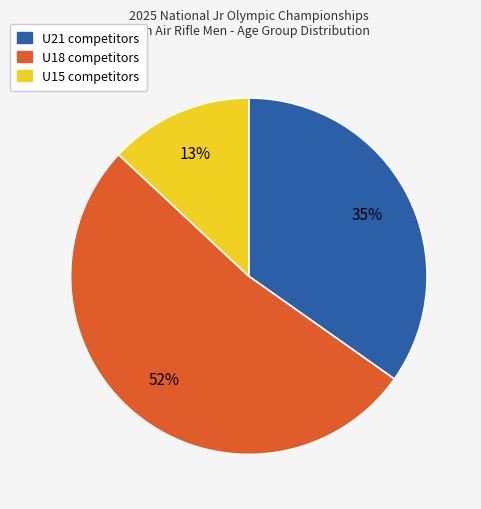

Which has a higher value, U18 or U15?

U18